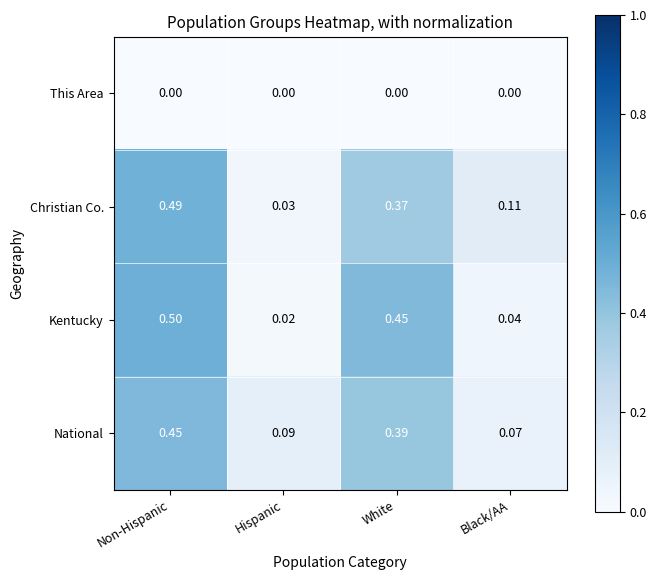

List the series in order of their peak value, highest first.

Kentucky, Christian Co., National, This Area